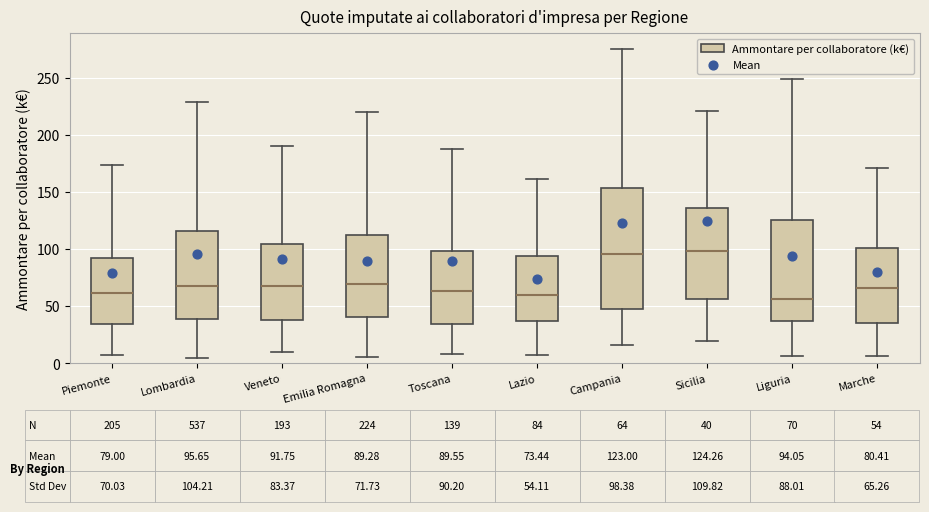

Comparing the boxes themselves (not the whiskers), which one is the tallest?

Campania